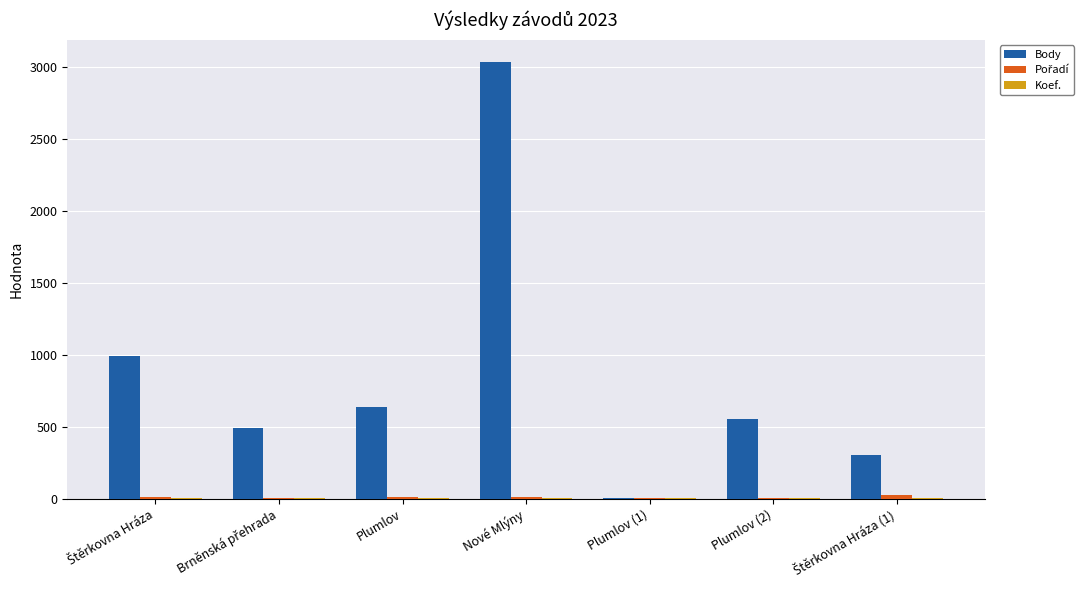

What is the sum of all Body values?

6024